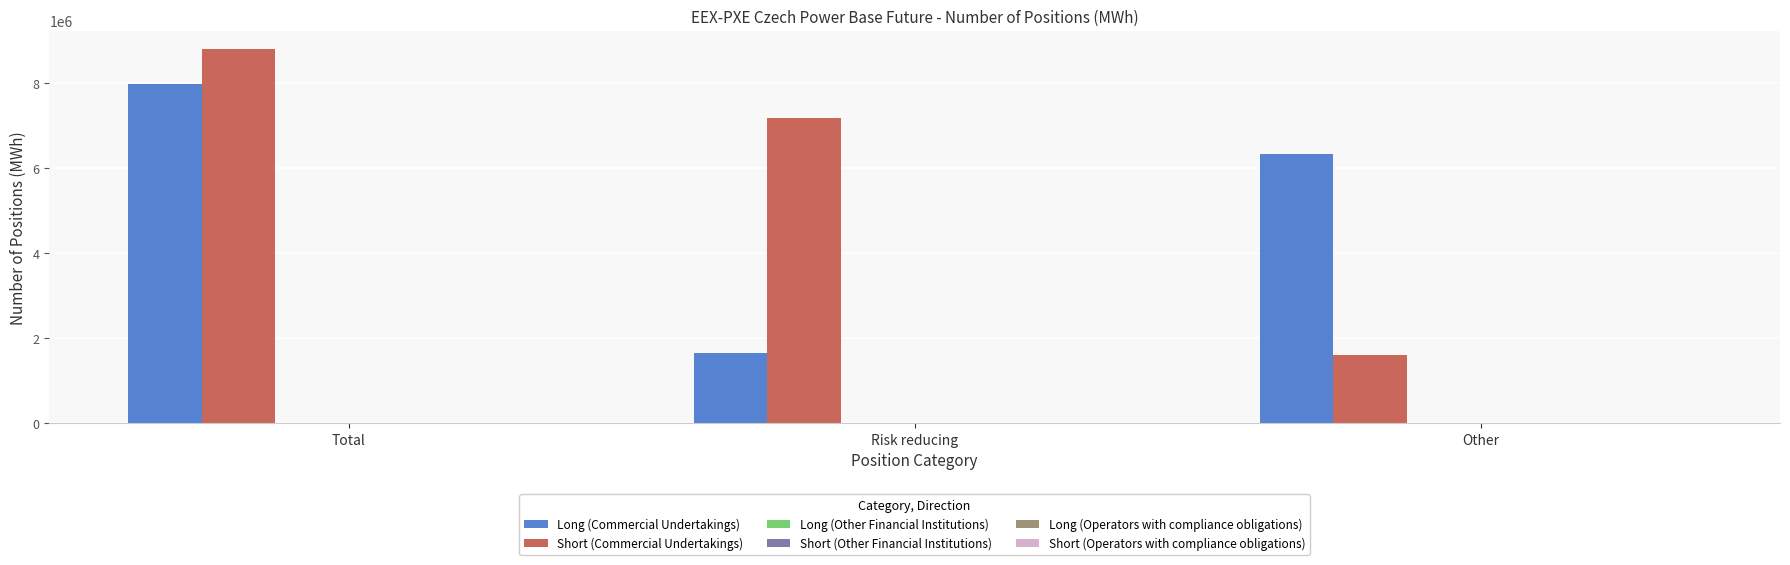

Reading right to left, list all the values displayed in this chart.

Long (Commercial Undertakings): 6337311	1650267	7987578
Short (Commercial Undertakings): 1616716	7179629	8796345